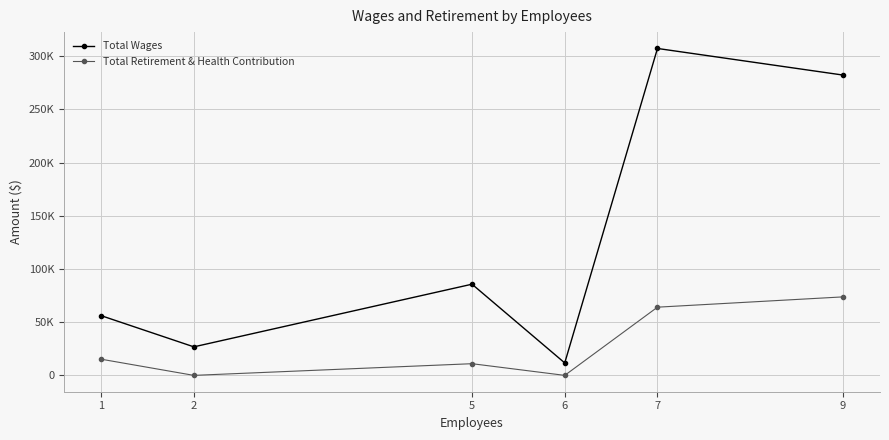

Does the chart have visible grid lines?

Yes